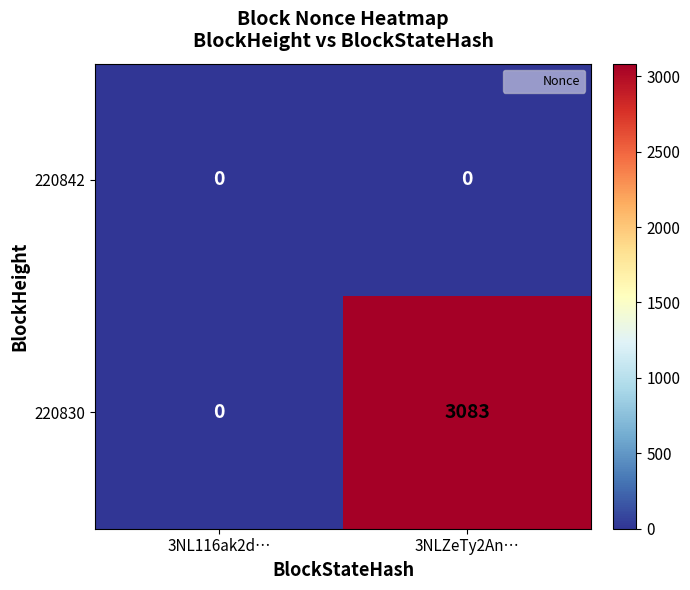

Reading left to right, list all the values displayed in this chart.

220842: 3NL116ak2d…=0	3NLZeTy2An…=0
220830: 3NL116ak2d…=0	3NLZeTy2An…=3083